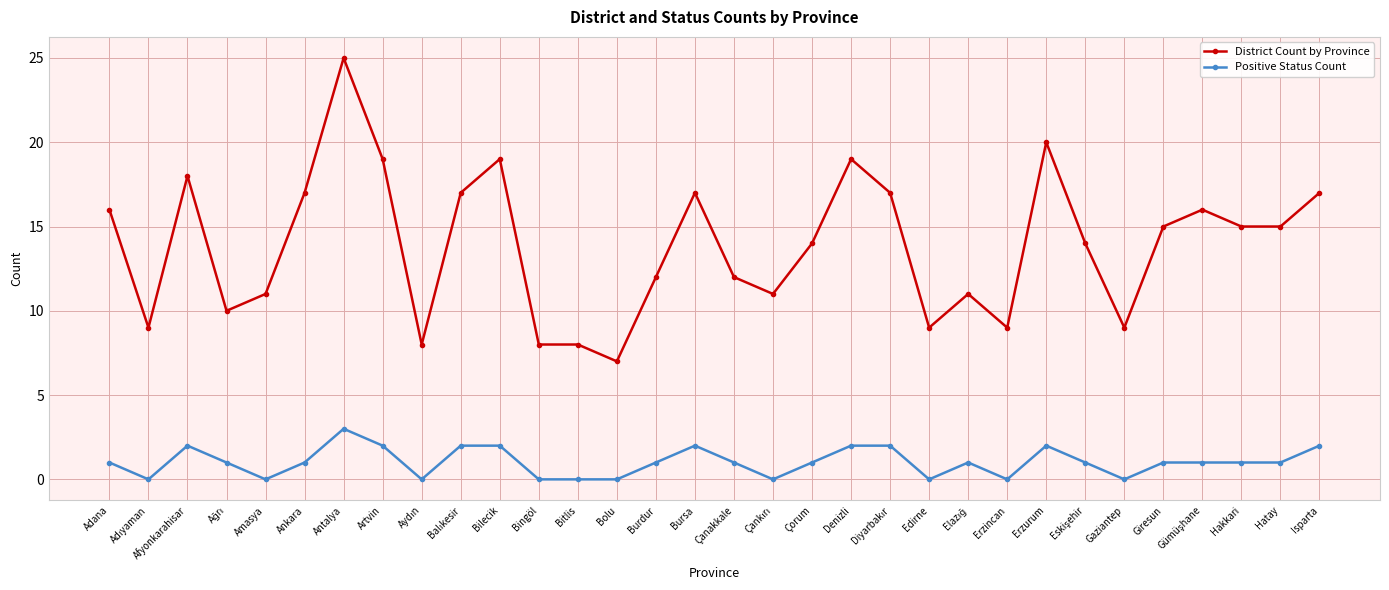

At how many categories does at least one series exceed 3?

32